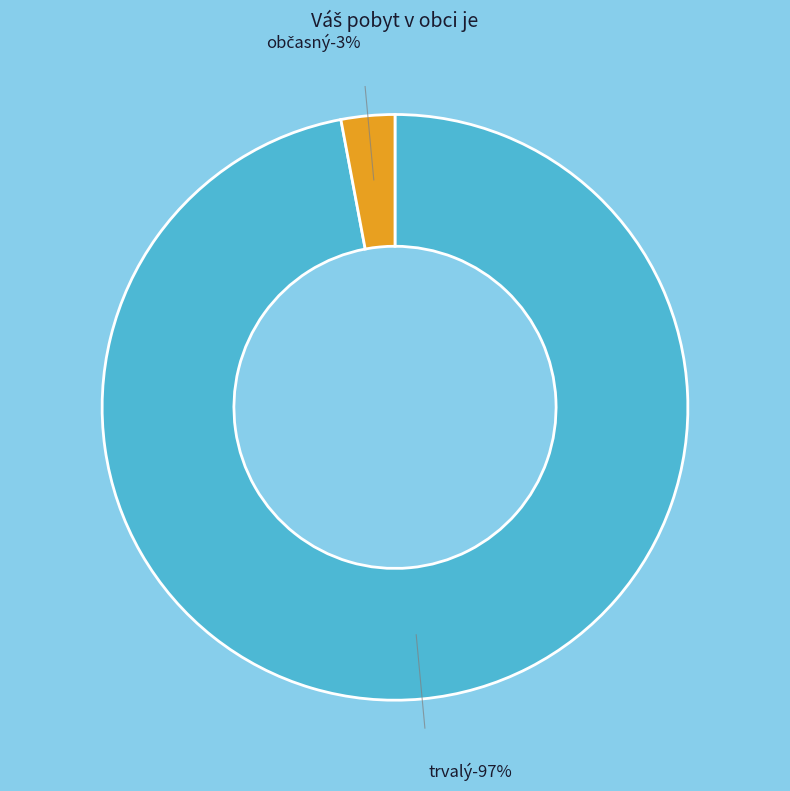

Between trvalý and občasný, which is larger?

trvalý